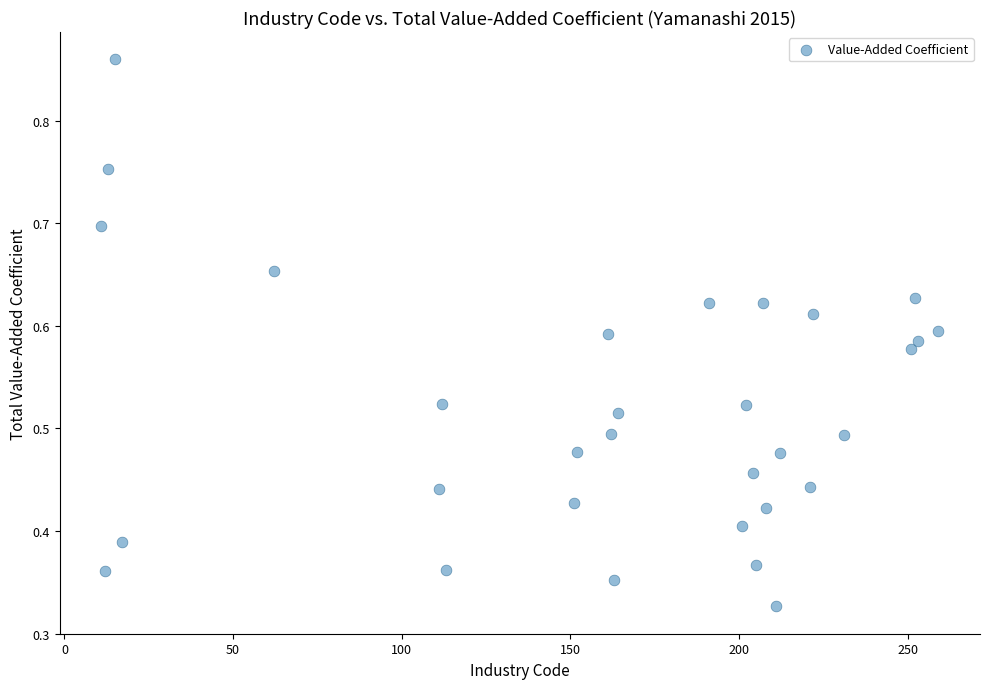

What is the range of X values (max minus min)?

248.0